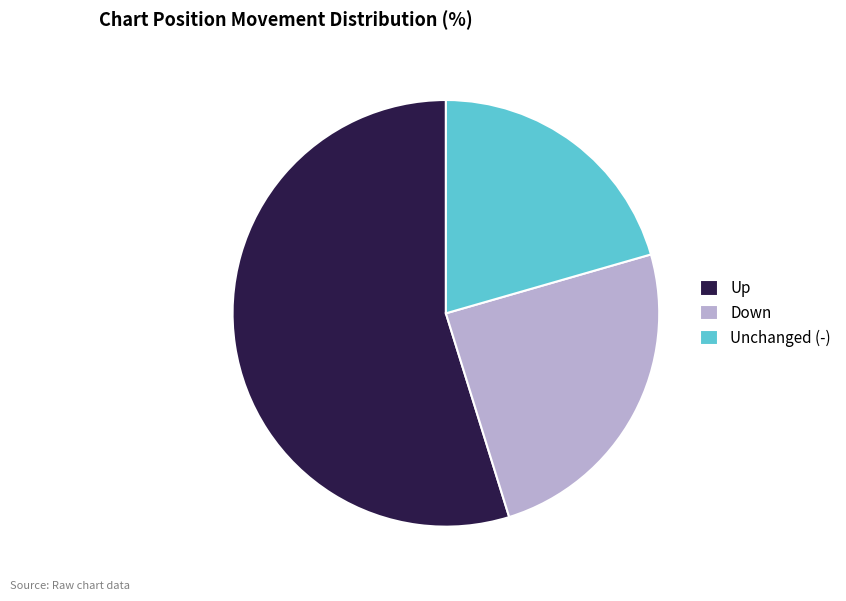

True or false: Unchanged (-) accounts for 29% of the total.

False